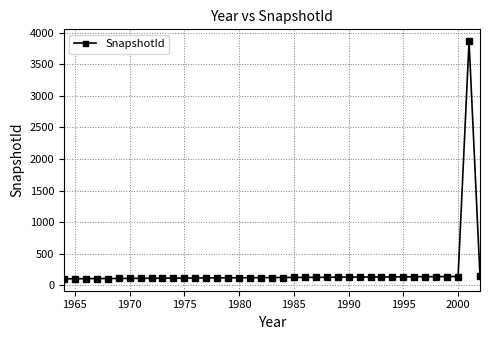

True or false: the data has more than 0 interior local peaks.

True